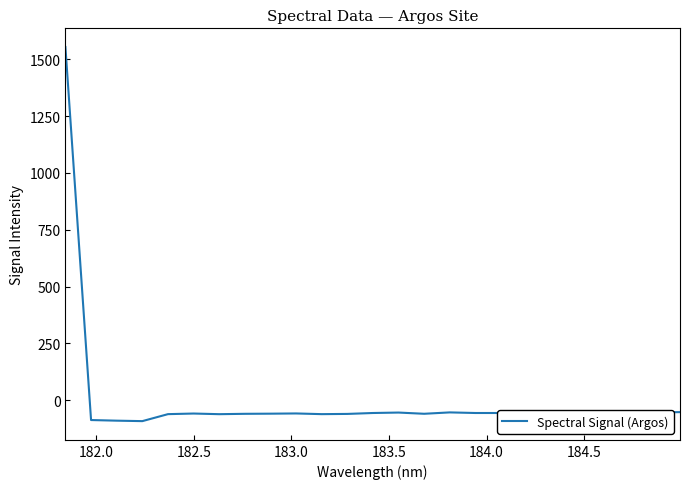

What is the maximum value shown in the chart?

1553.9